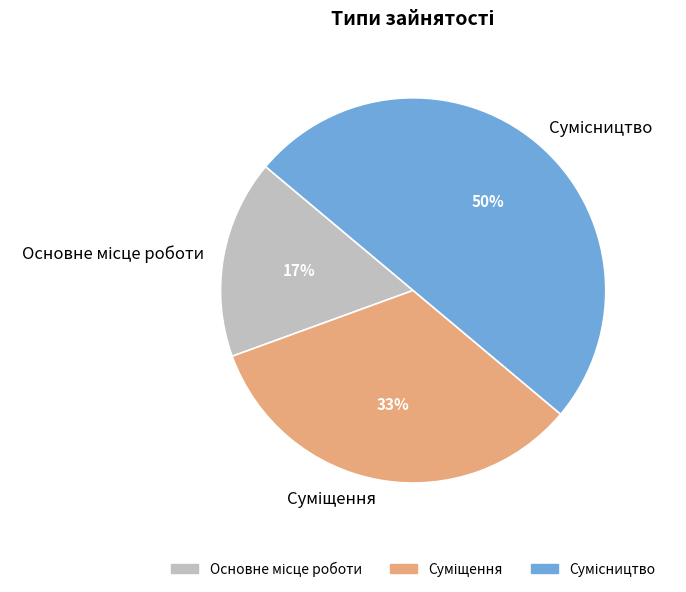

To the nearest percent, what is the difference between the largest and smallest slice percentages?

33%